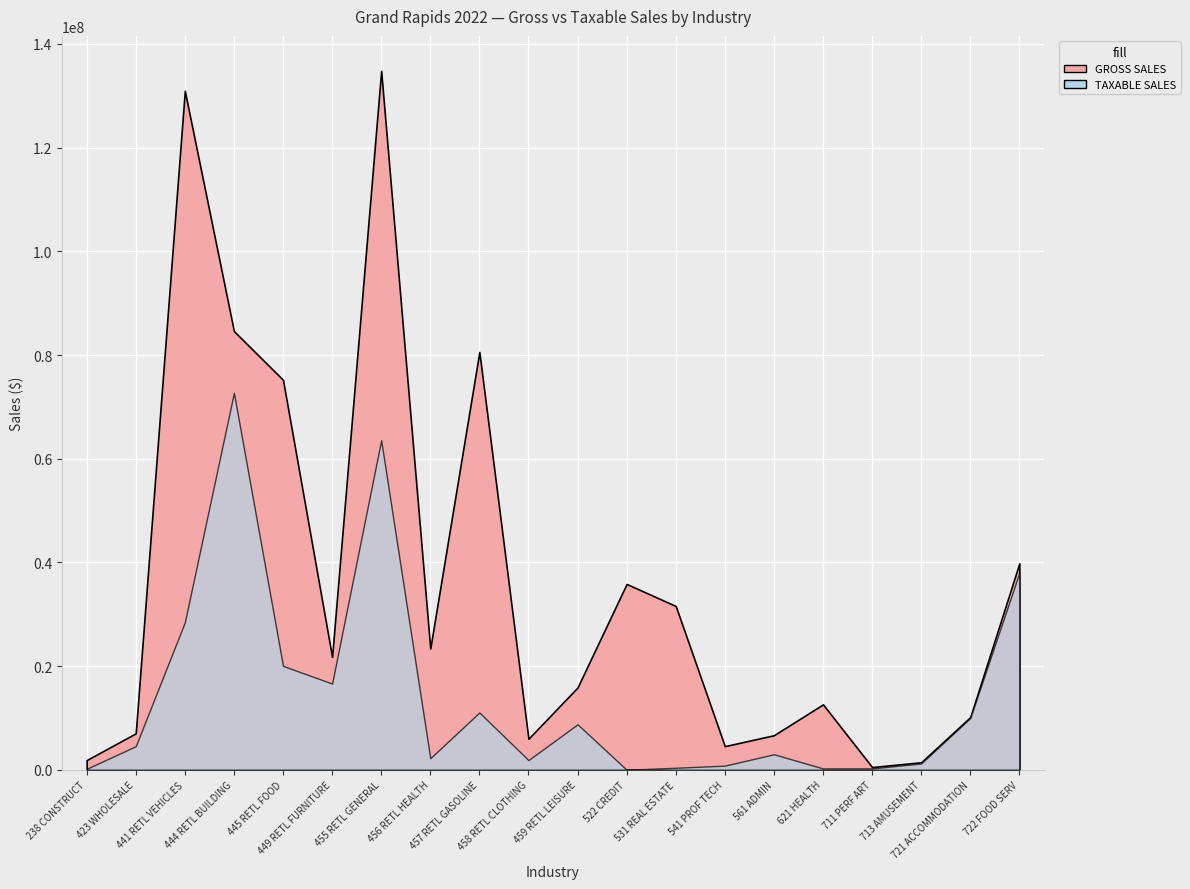

What is the average value of the GROSS SALES series?

36271435